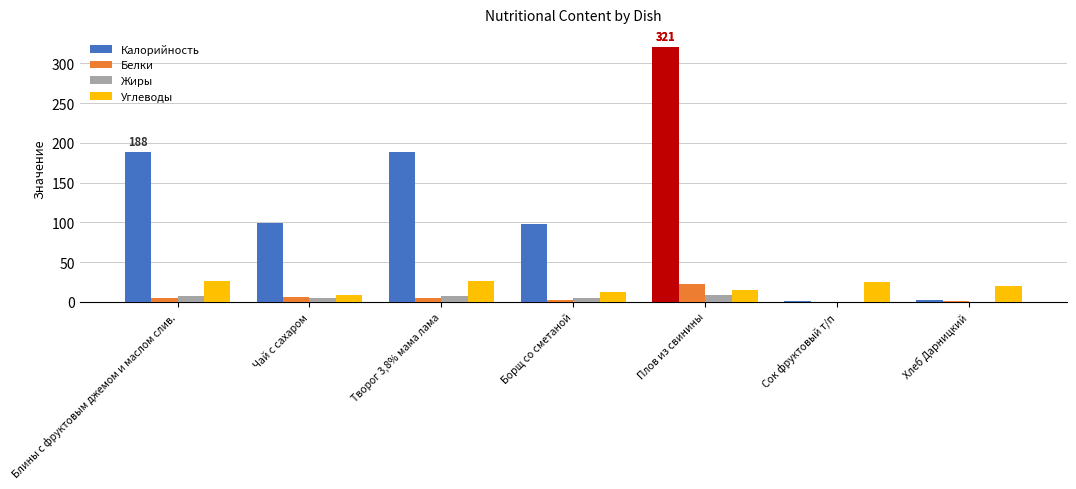

What value does the Калорийность series have at Плов из свинины?

321.0